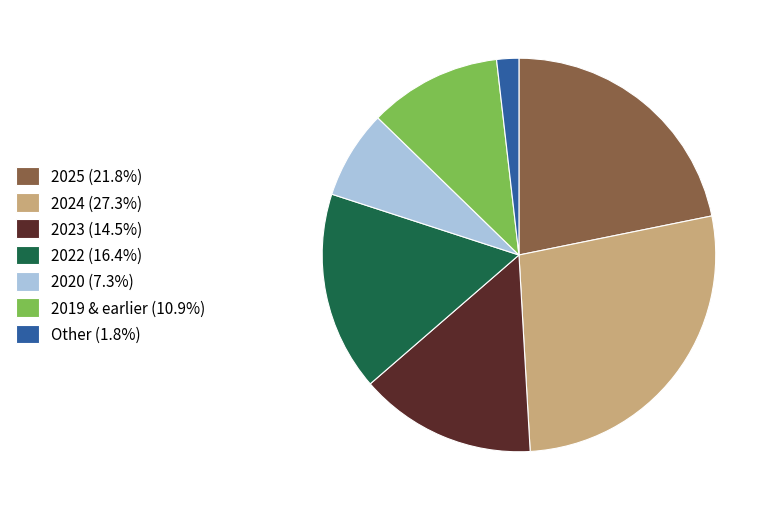

Combined, do 2022 (16.4%) and 2020 (7.3%) account for over 50%?

No